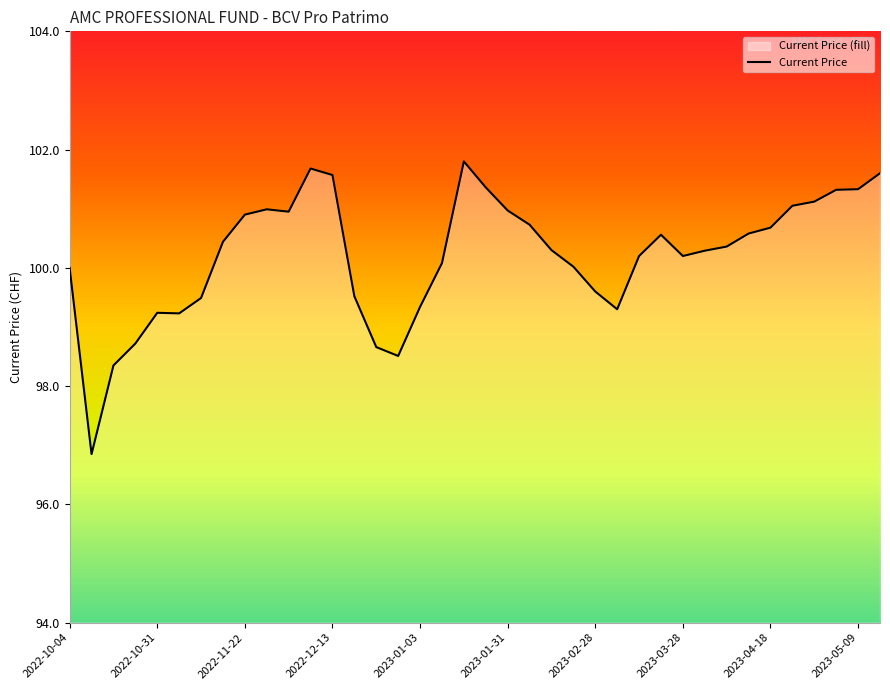

What is the ratio of the value at 19 to the value at 29?

1.0